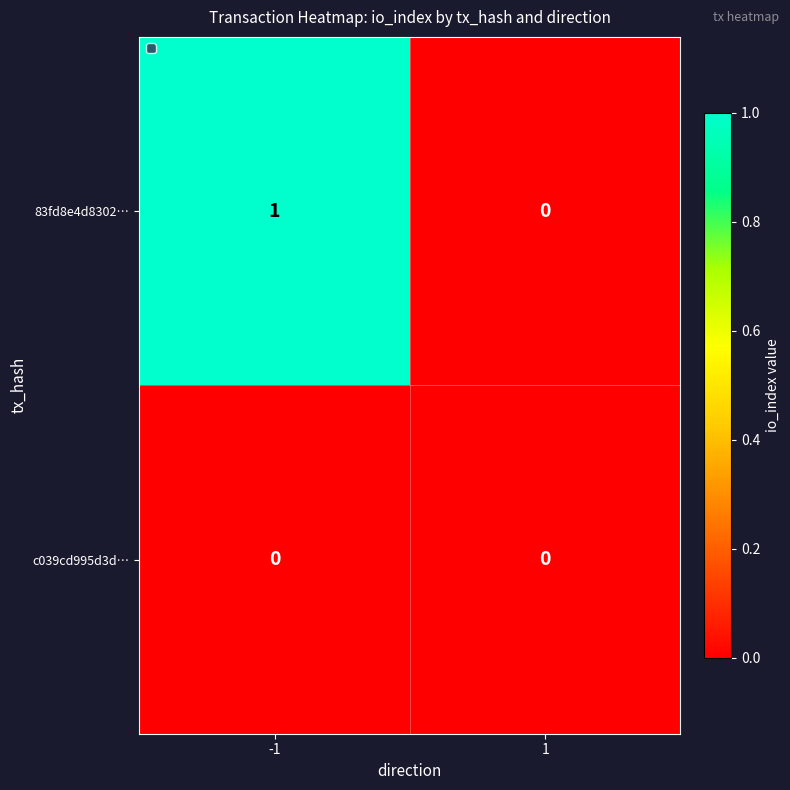

What is the greatest value displayed?

1